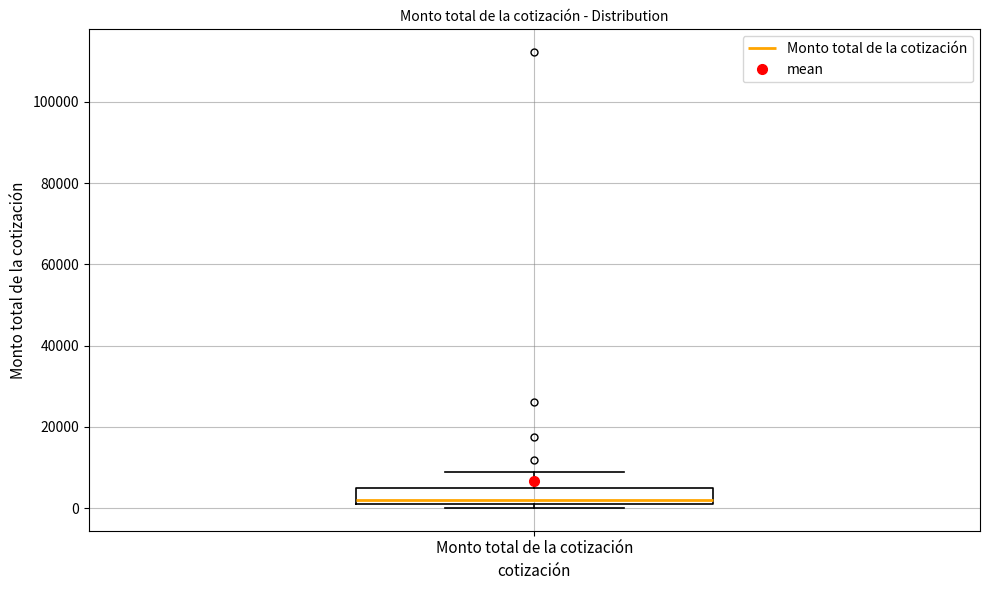

Where is the lower edge of the box for Monto total de la cotización on the y-axis? The values are not printed on the chart, so give them approximately, as read against the axis.

0